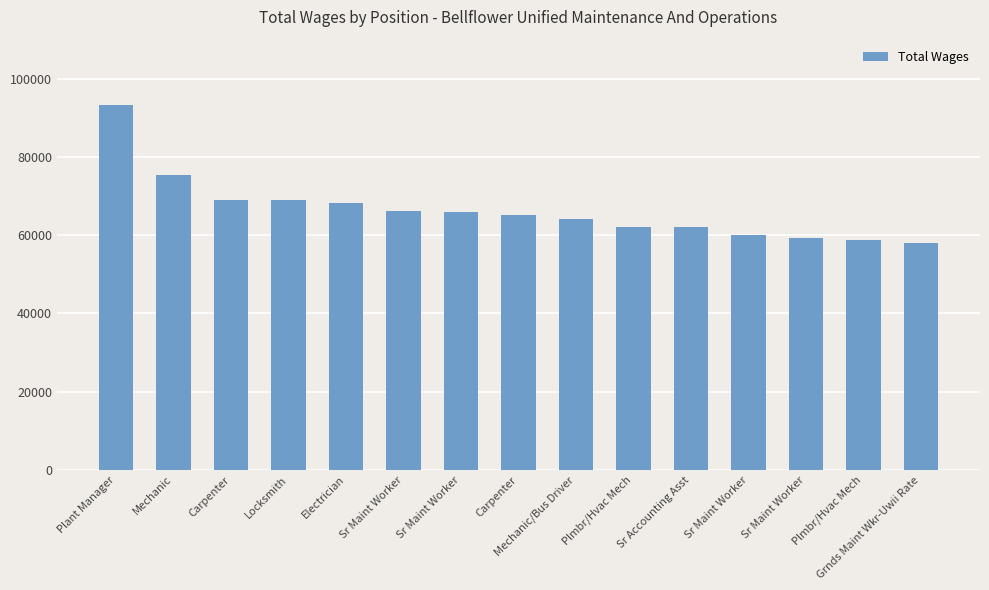

How many categories are shown in the chart?

15